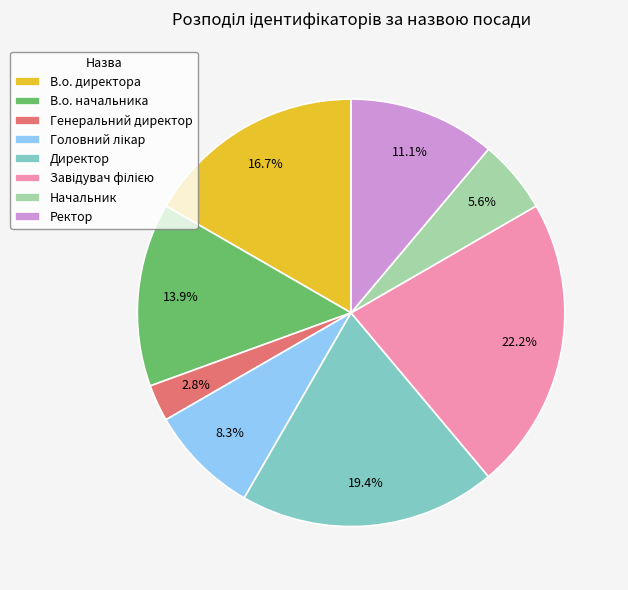

Does any single category account for the majority?

No